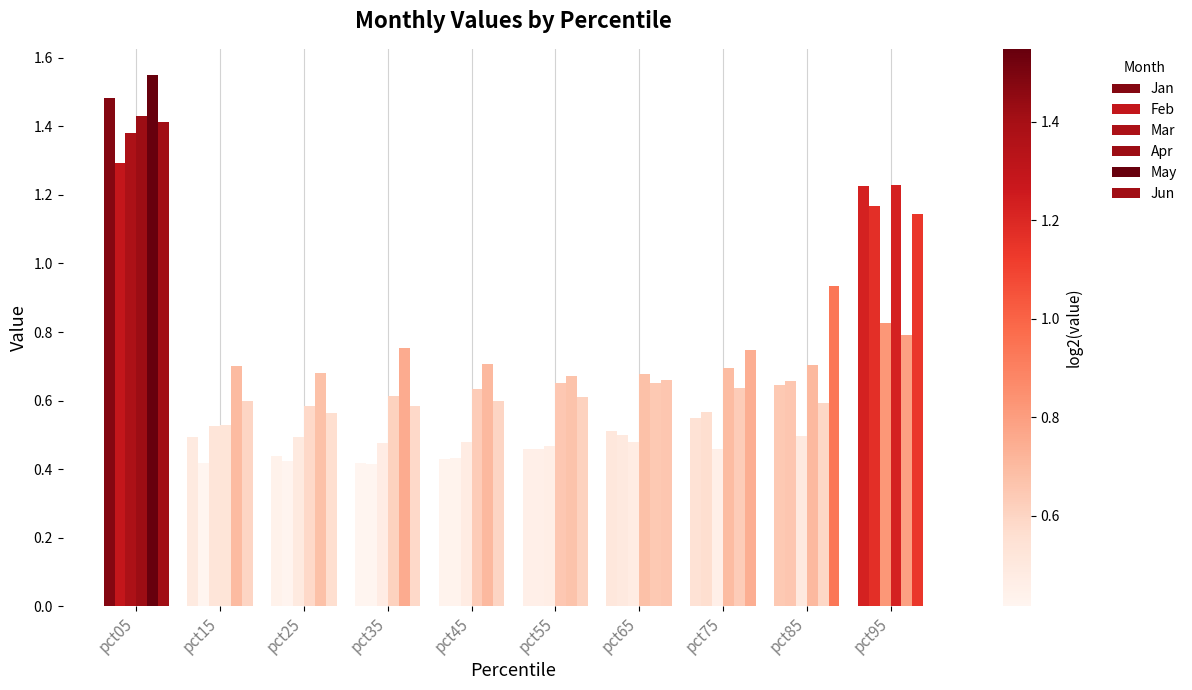

How many bars are there in total?

60